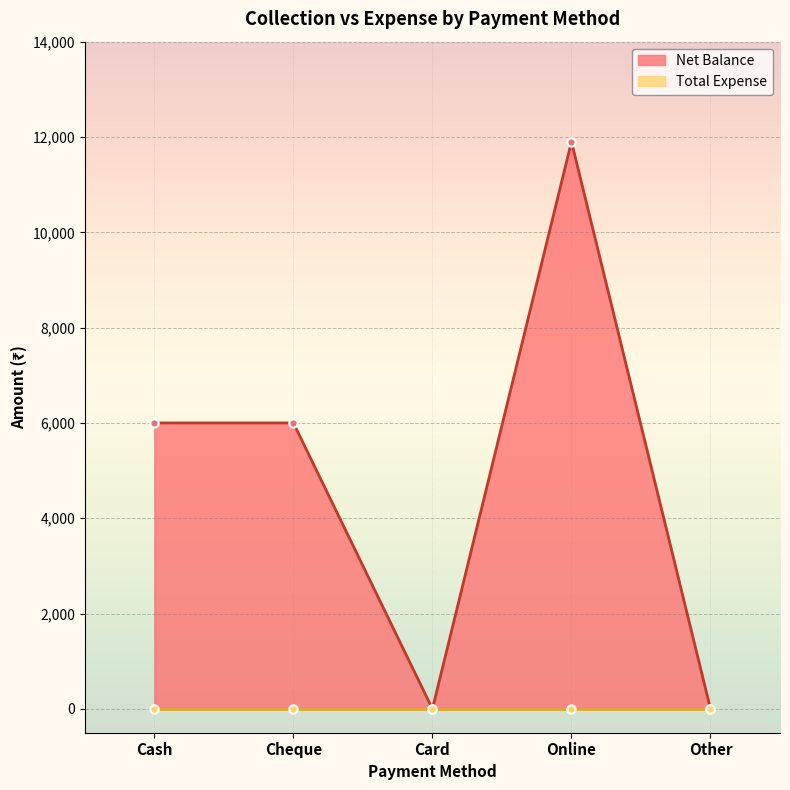

What is the difference between the maximum and second lowest values?

11900